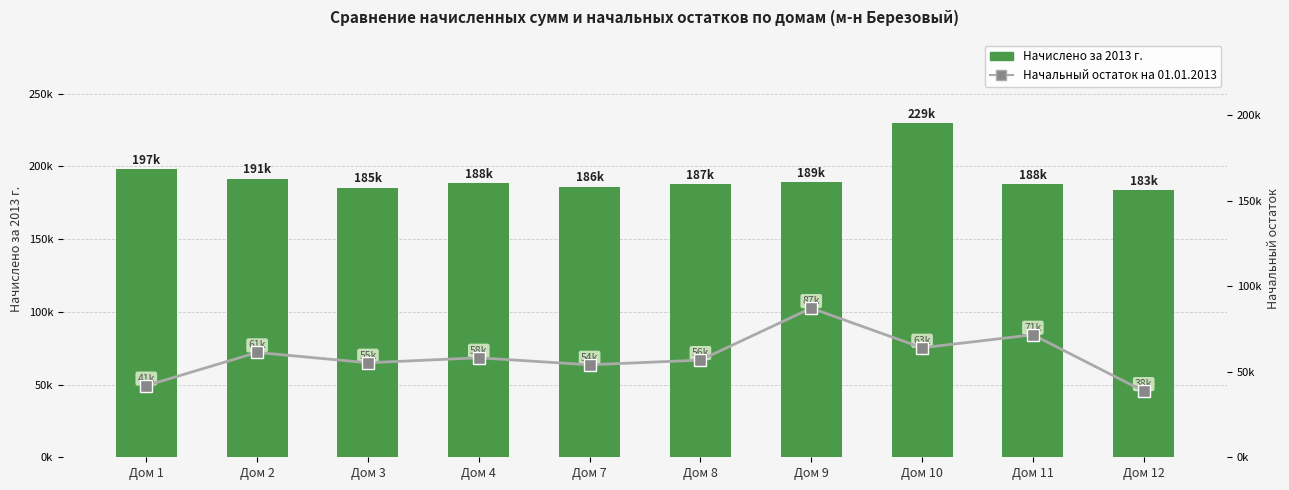

Is it true that Начальный остаток на 01.01.2013 equals 99322.0 at Дом 10?

False